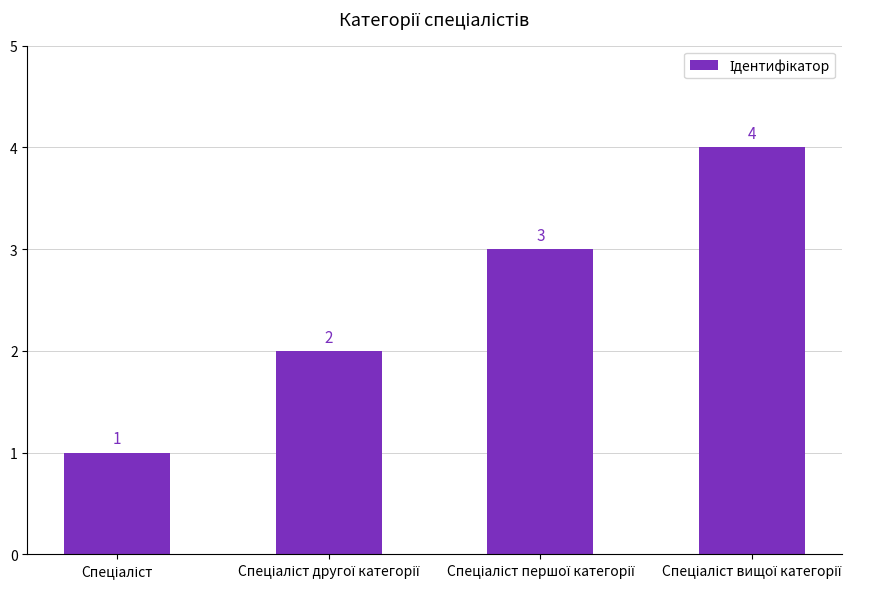

Reading left to right, extract all data points from this chart.

1	2	3	4